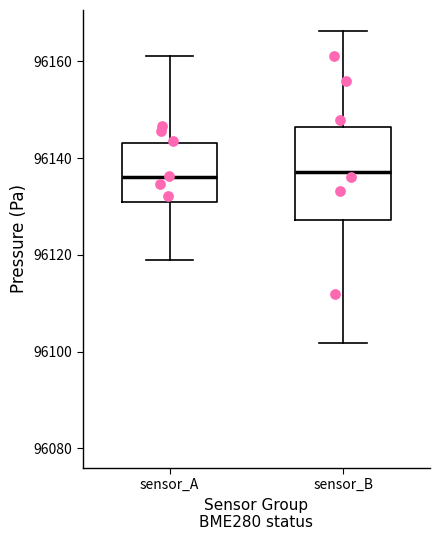

Reading left to right, read every box against the y-axis: the position of its median line, the range the box covers, and the ends of its whiskers. The values are not printed on the chart, so give them approximately, as read against the axis.

sensor_A: median 96136, box 96130 to 96144, whiskers 96118 to 96162
sensor_B: median 96138, box 96128 to 96146, whiskers 96102 to 96166